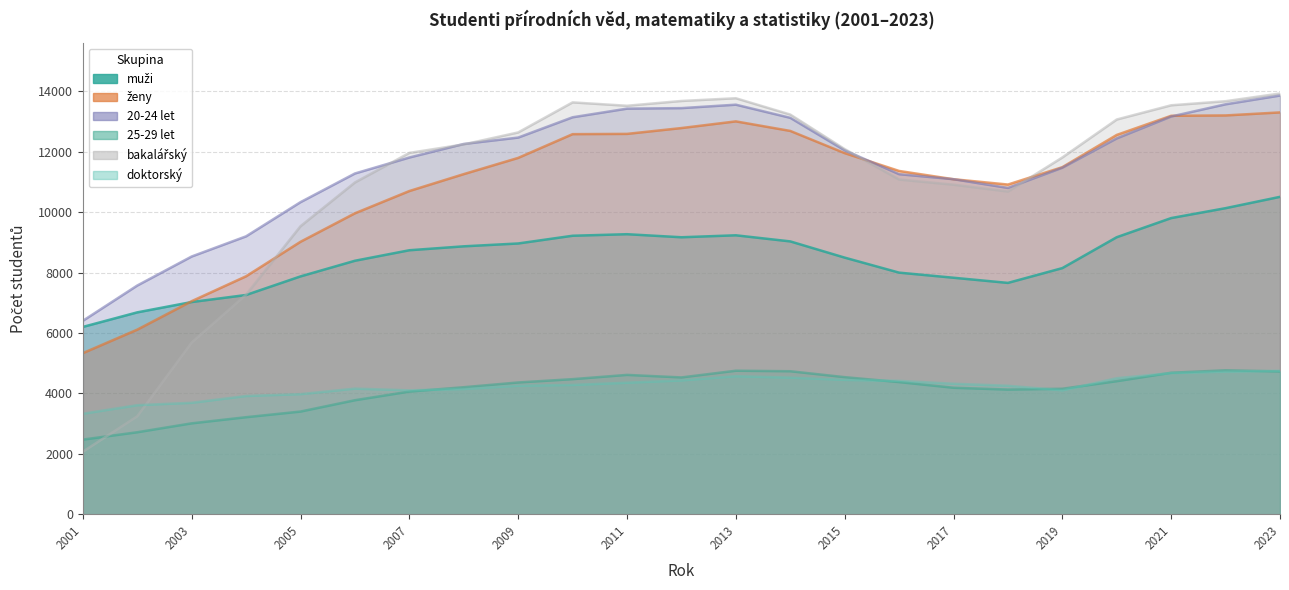

True or false: 25-29 let and bakalářský intersect in this chart.

True